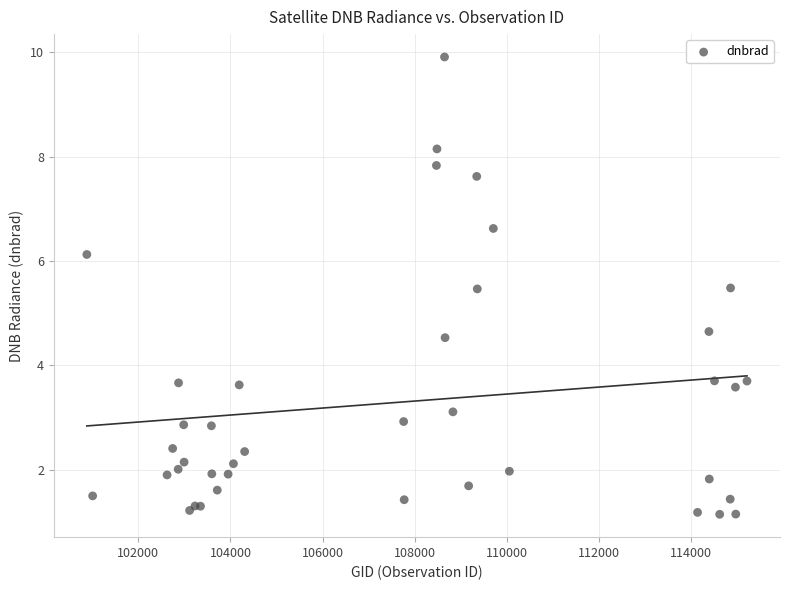

What Y value in the scatter plot is closest to 5?

4.6